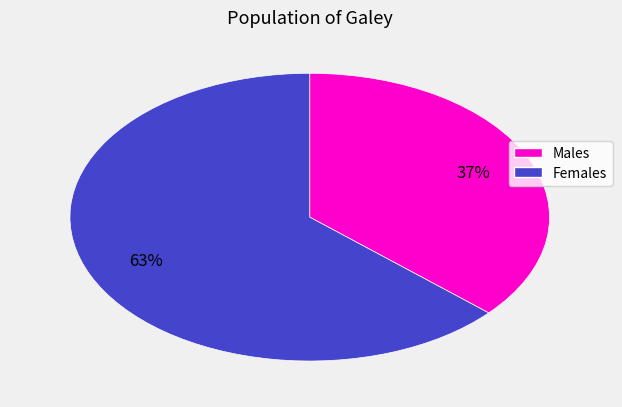

To the nearest percent, what is the average slice percentage?

50%